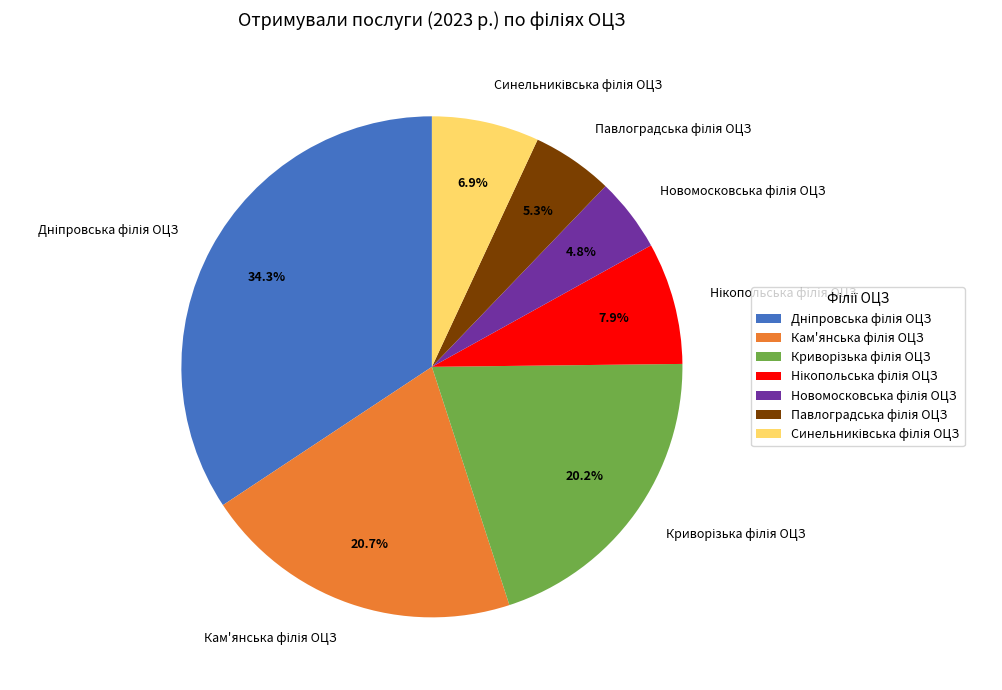

Is there any slice that represents more than half of the pie?

No